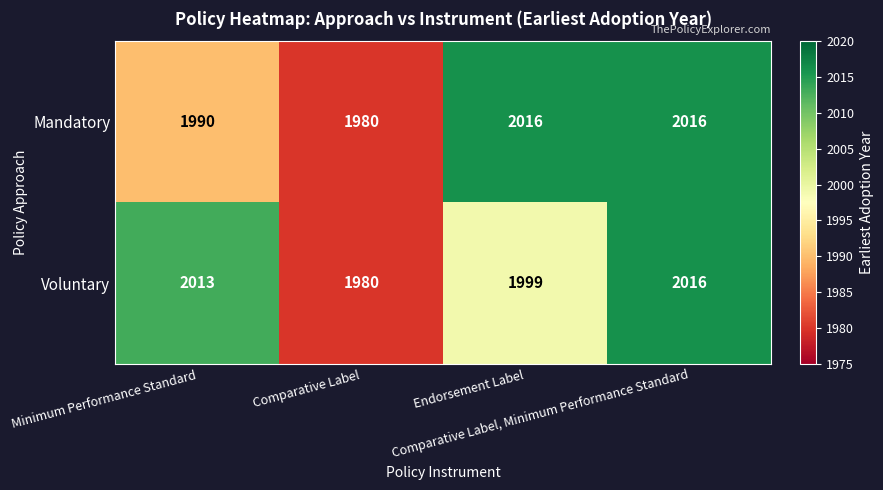

What is the maximum value shown in the chart?

2016